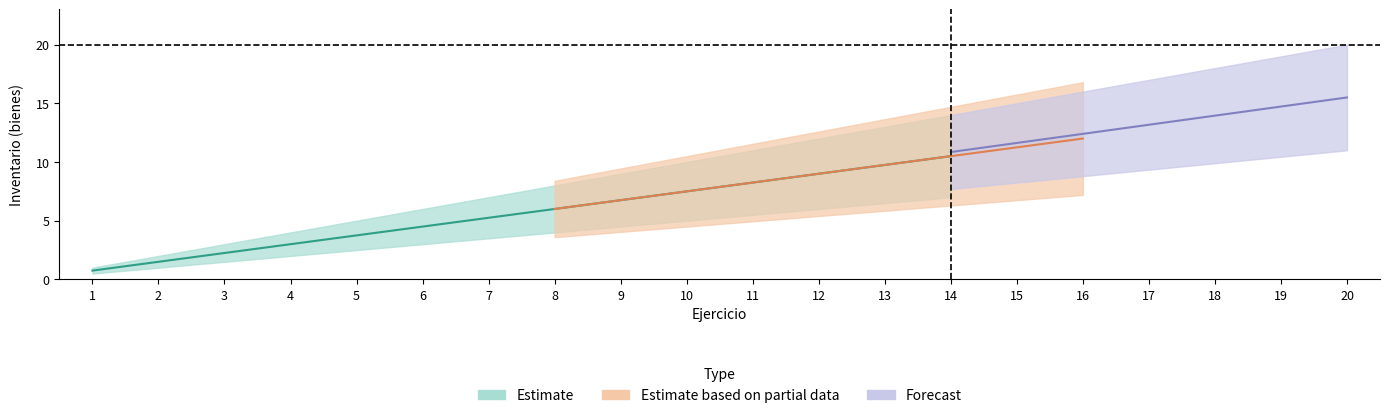

What is the lowest value of the Inventario de bajas practicadas series?

1